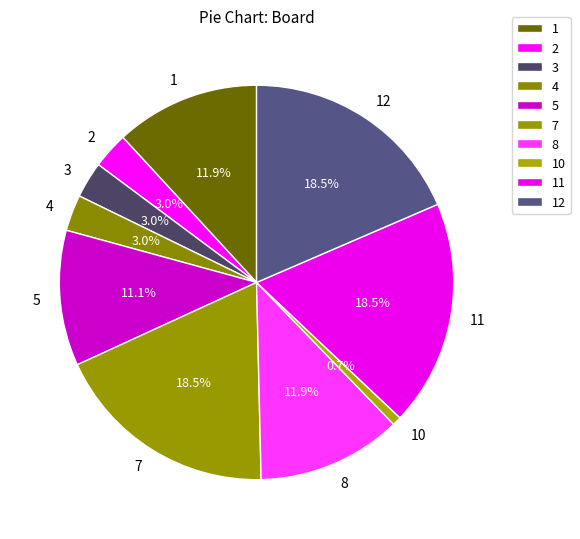

Does any single category account for the majority?

No